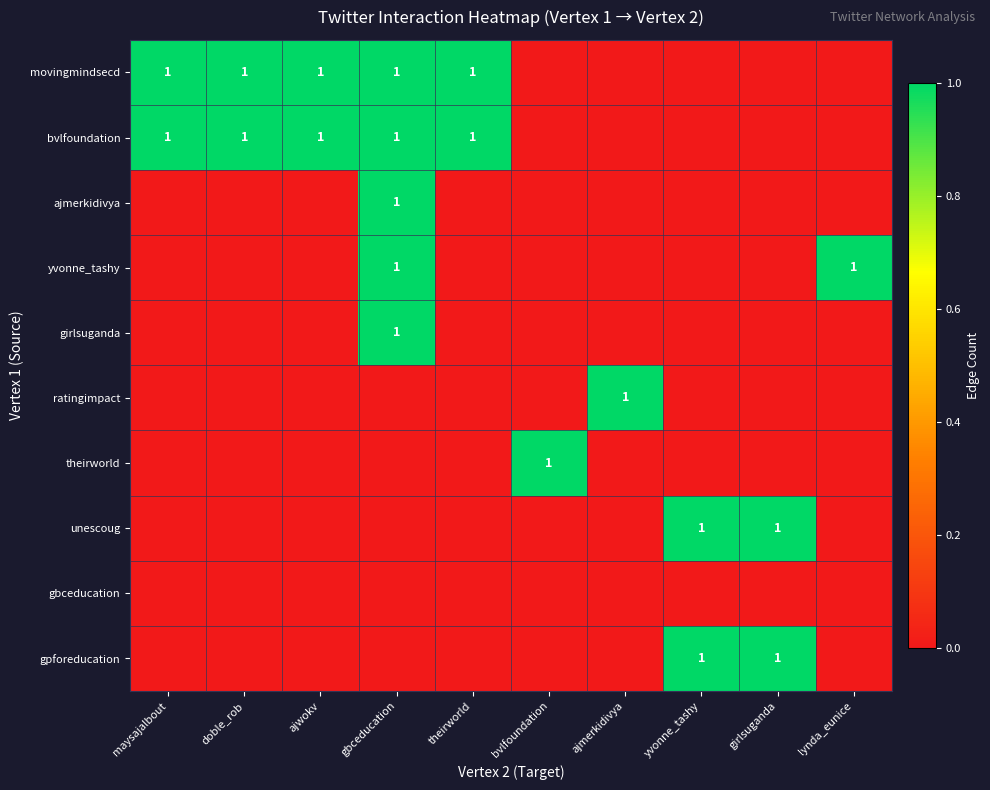

What is the total value across all series at lynda_eunice?

1